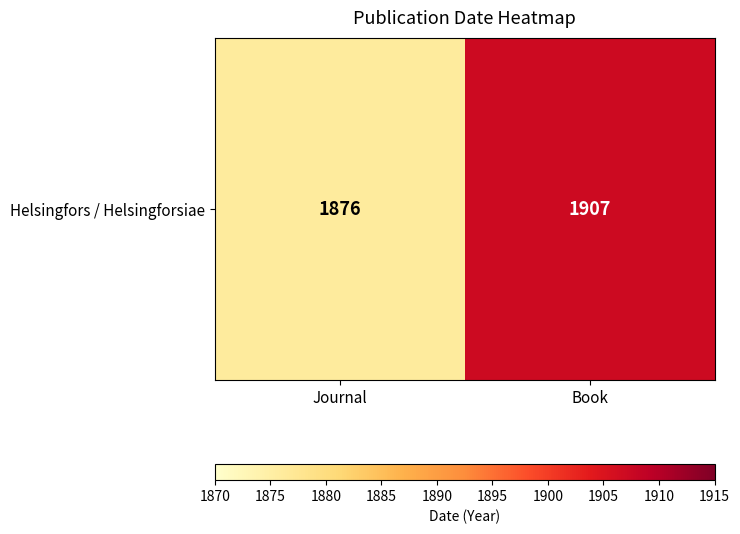

How many data points are less than 1907?

1